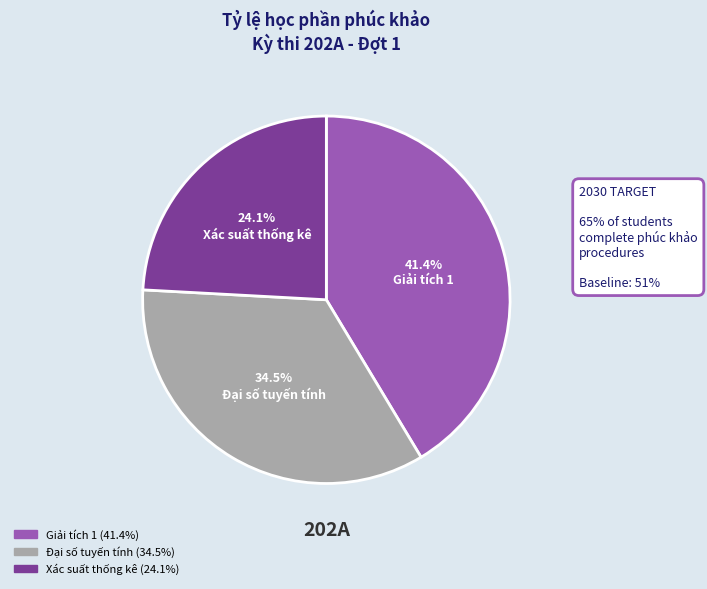

Rank the categories by value from lowest to highest.

Xác suất thống kê, Đại số tuyến tính, Giải tích 1